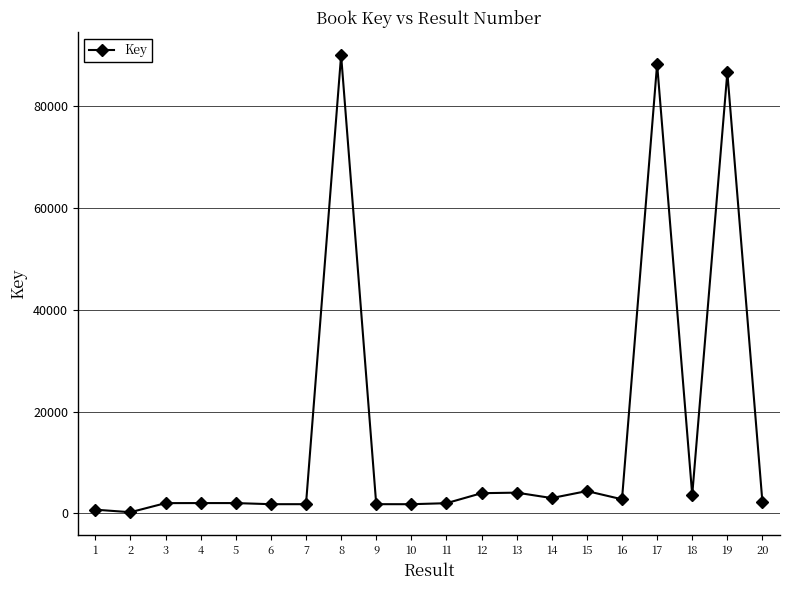

Is it true that the value at 18 is 3651?

True